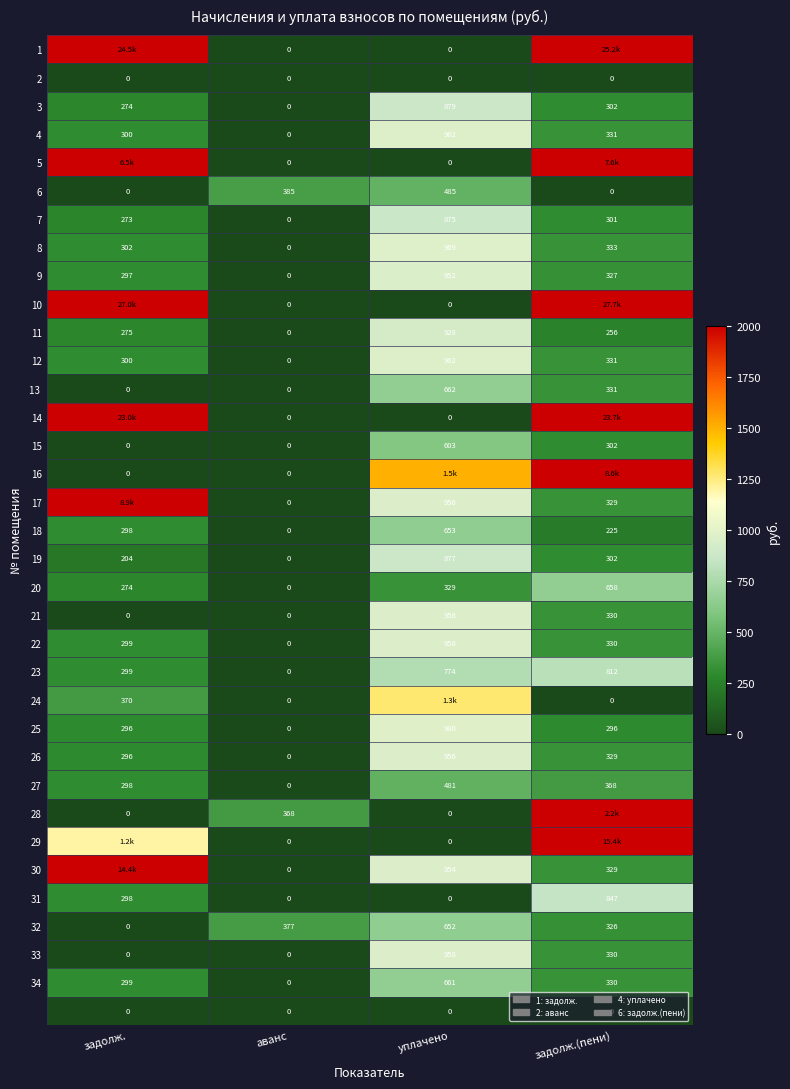

True or false: 2 has a value of 0.0 at аванс.

True